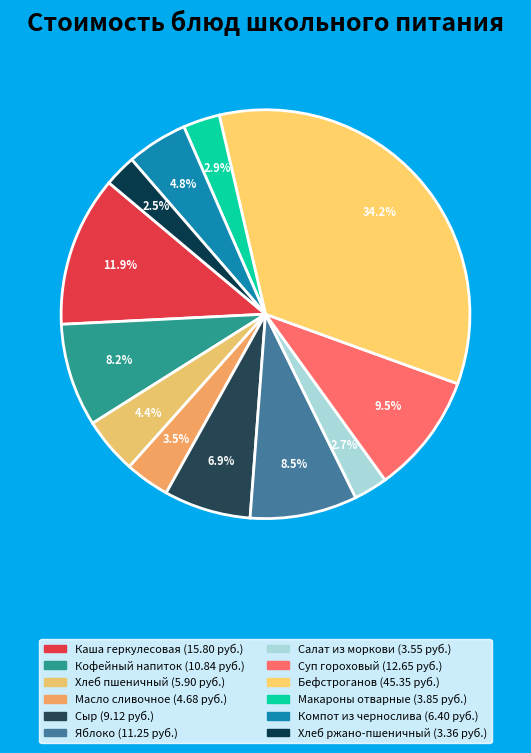

To the nearest percent, what is the difference between the Сыр and Хлеб ржано-пшеничный slice percentages?

4%